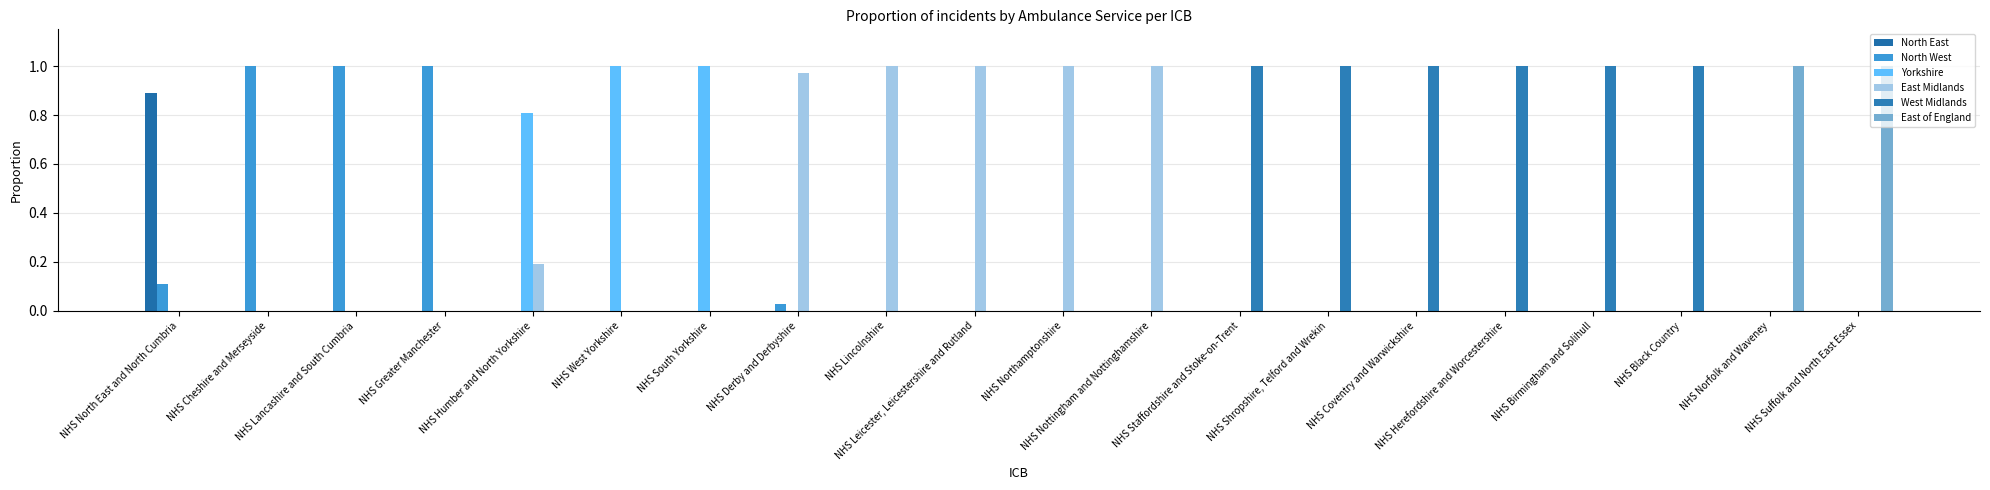

Count the Yorkshire values in the range 0 to 1.

20